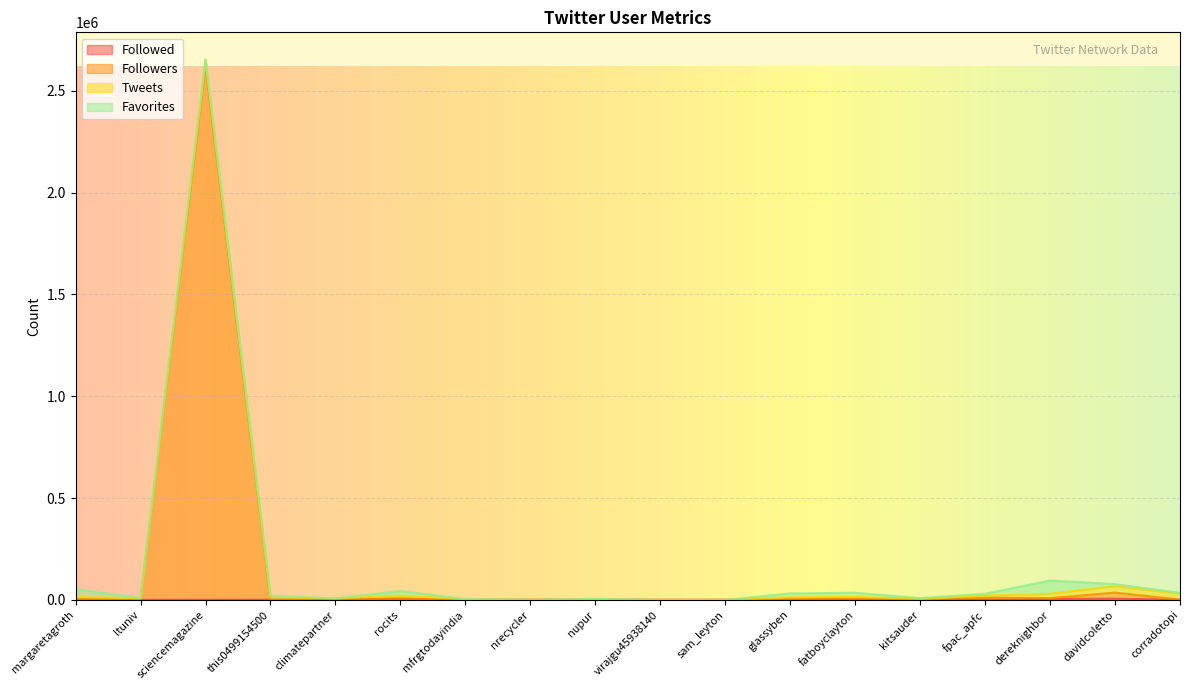

At which category is the sum across all series the highest?

sciencemagazine